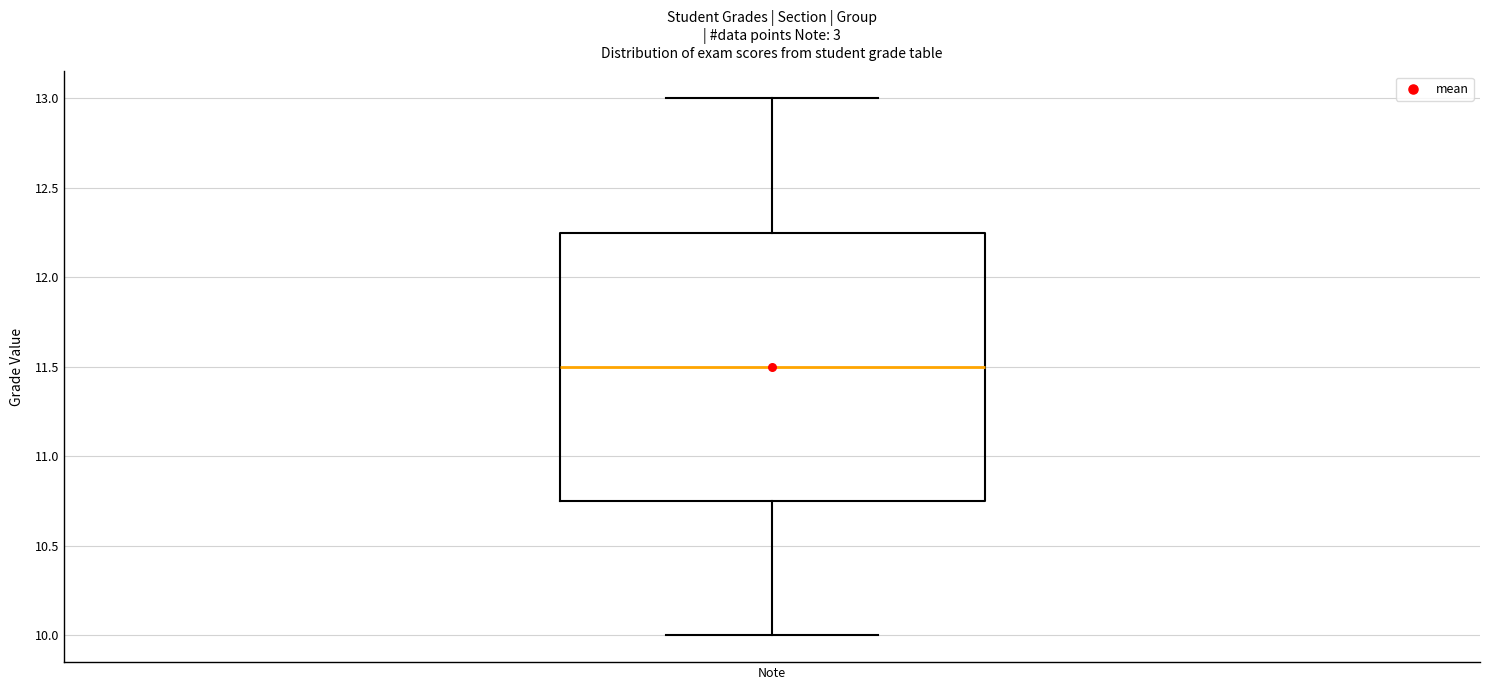

Where does the upper whisker of the box for Note end on the y-axis? The values are not printed on the chart, so give them approximately, as read against the axis.

13.00